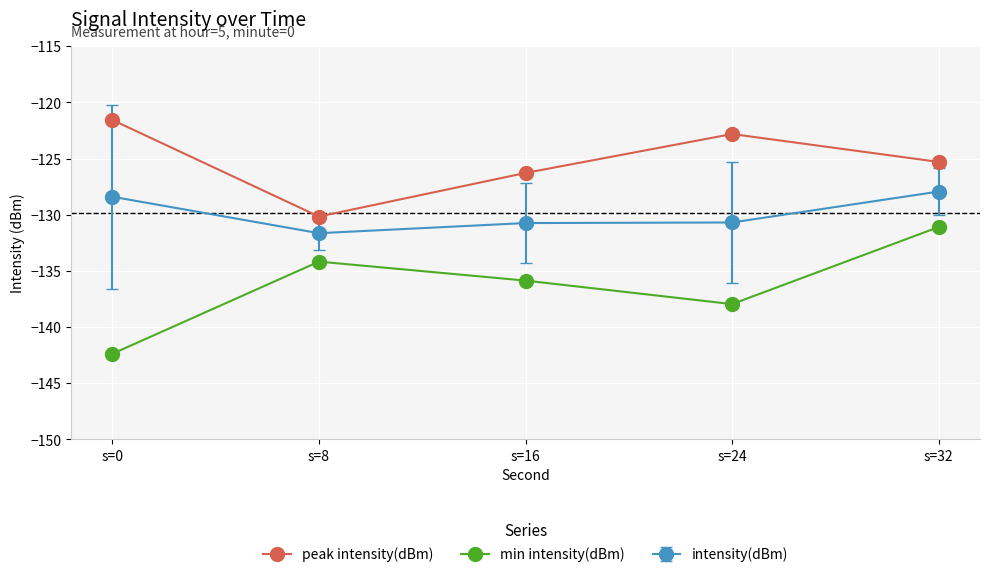

Does the chart display data point markers on the line(s)?

Yes